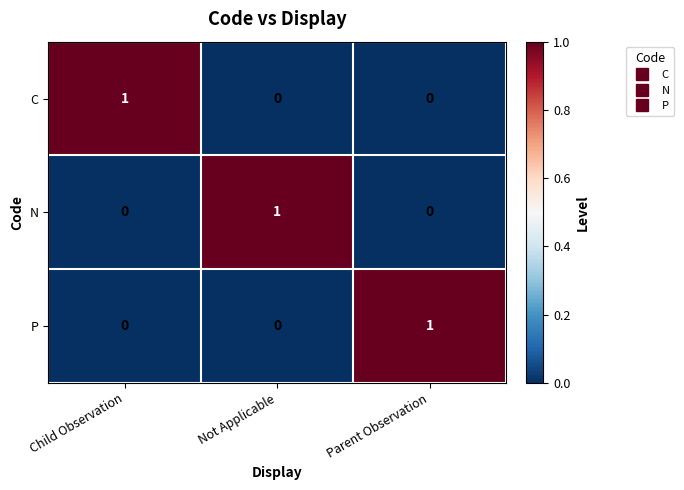

Which category has the highest value in the P series?

Parent Observation